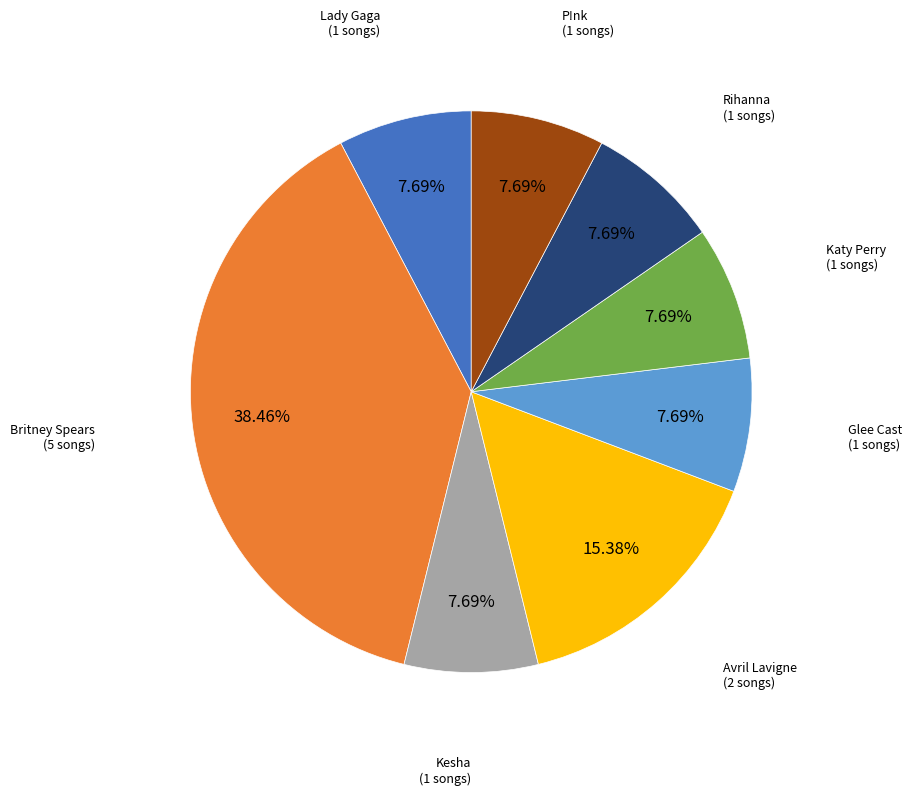

What percentage is the P!nk slice, to the nearest percent?

8%